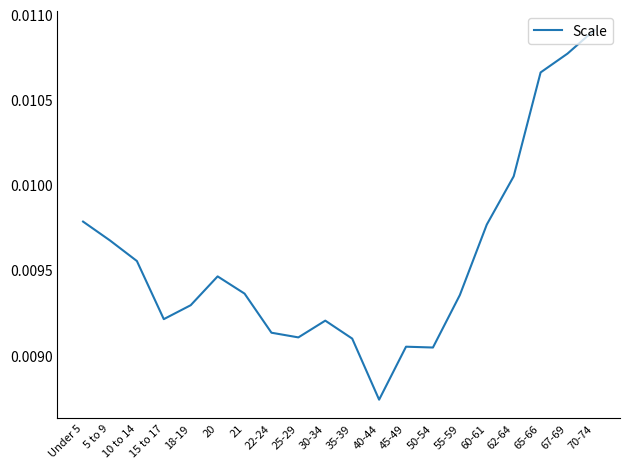

Which has a higher value, 65-66 or 25-29?

65-66